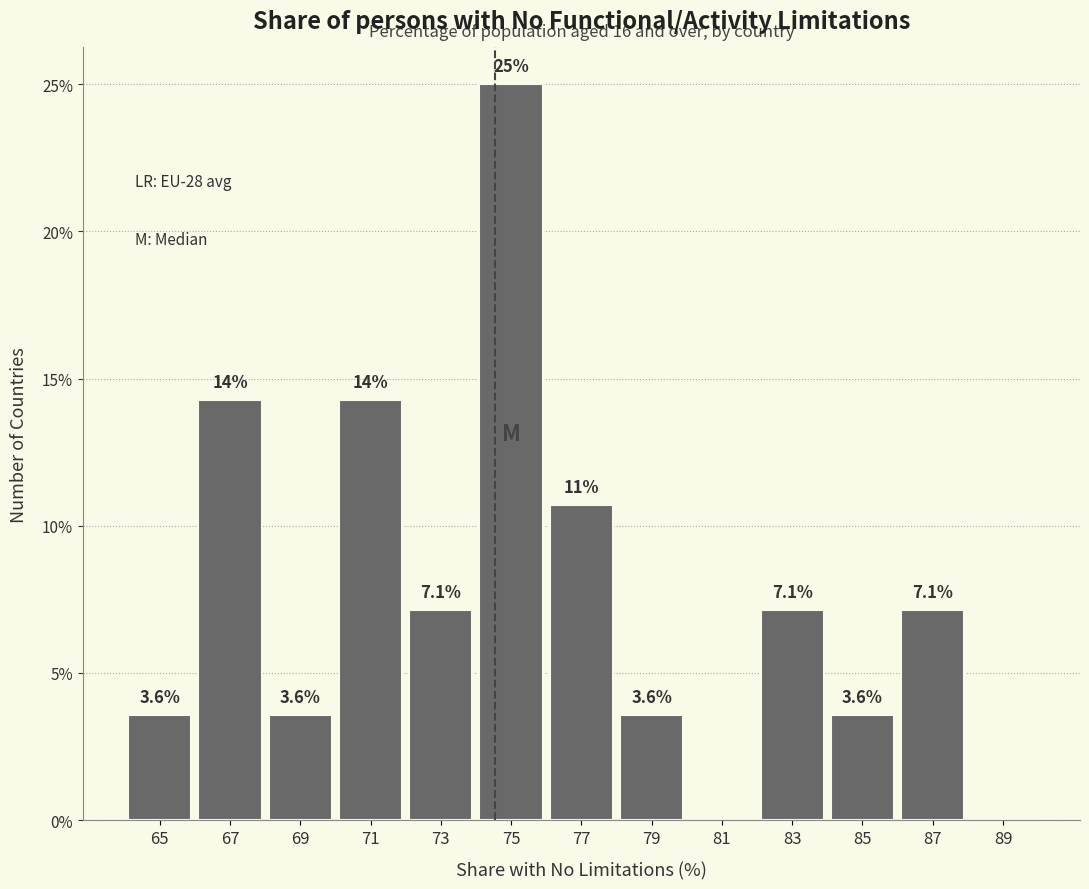

Over which range of the x-axis is the bar tallest?

74 to 76